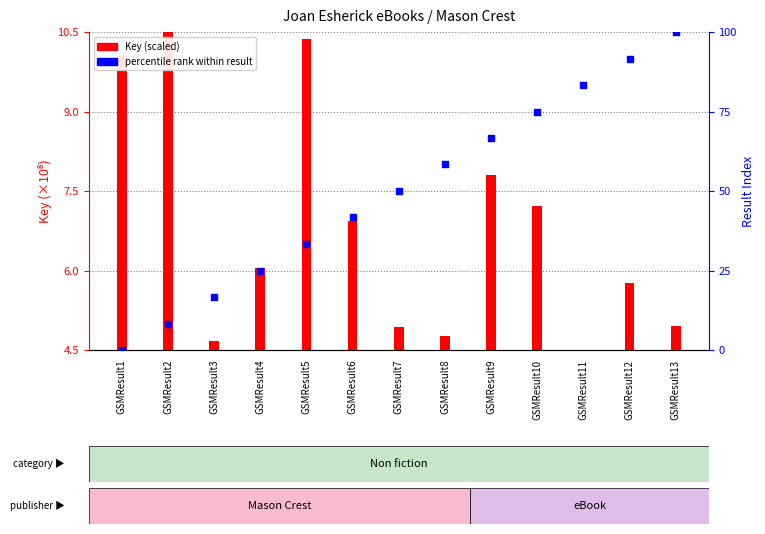

Which series reaches the maximum Y coordinate?

percentile rank within result